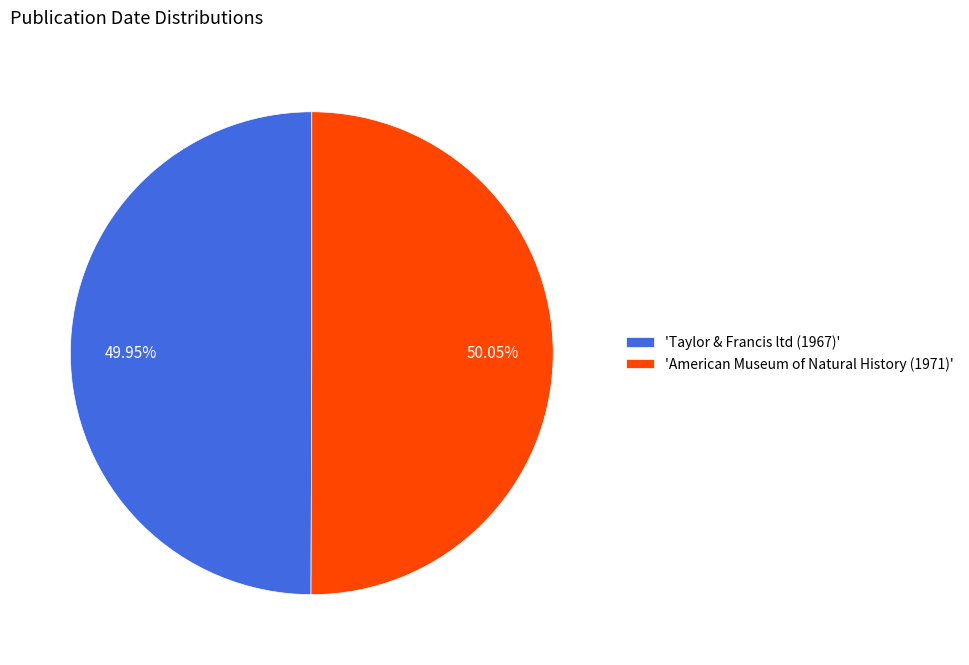

What is the ratio of the value at 'American Museum of Natural History (1971)' to the value at 'Taylor & Francis ltd (1967)'?

1.0